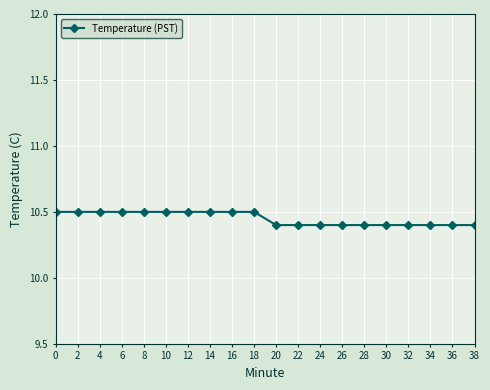

What is the smallest value displayed?

10.4